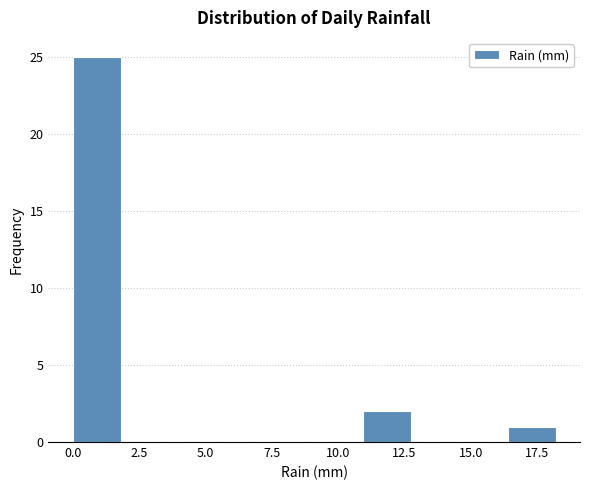

Read against the x-axis, roughly where is the centre of the tallest bar?

1.0